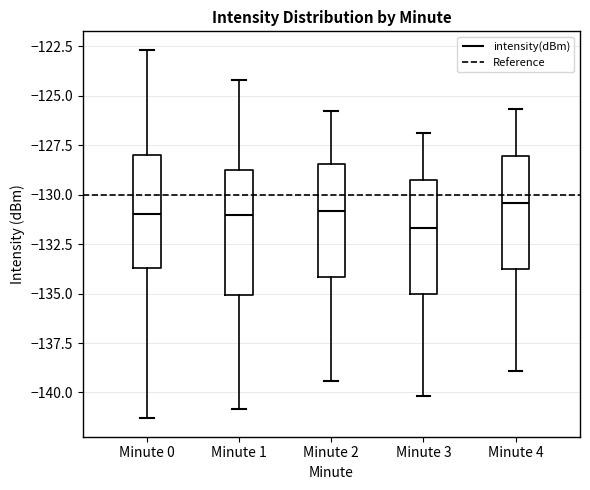

Comparing the boxes themselves (not the whiskers), which one is the tallest?

Minute 1